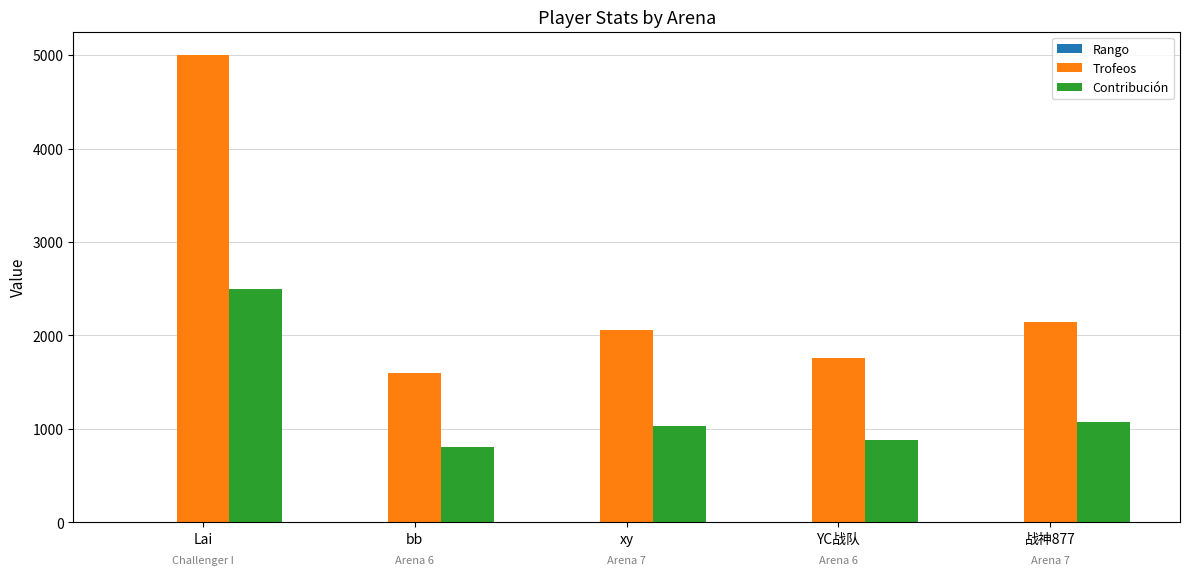

What is the total value across all series at 战神877?

3222